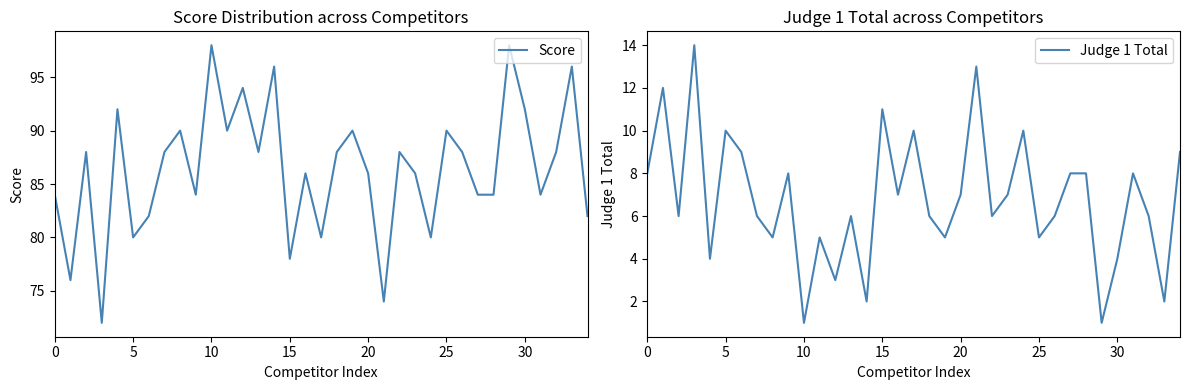

What is the value of the Judge 1 Total point at the 1st from the left?

8